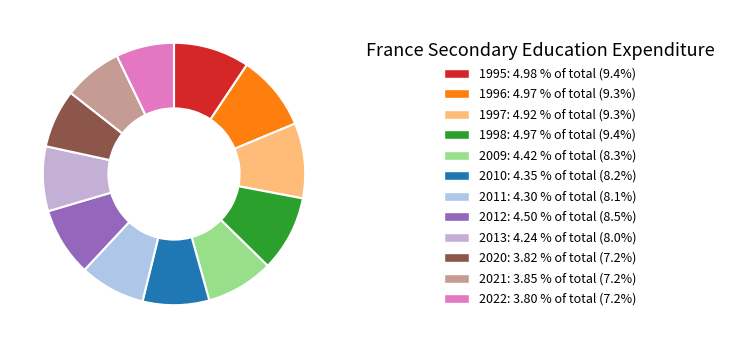

To the nearest percent, what percentage of the pie is 2021?

7%